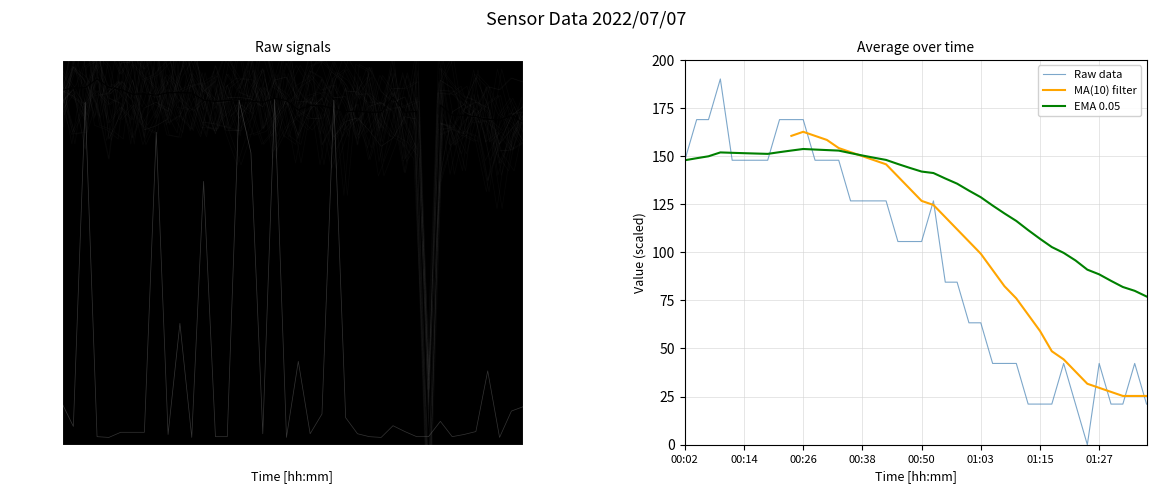

What is the value of the Temp point at the 21st from the left?

105.6